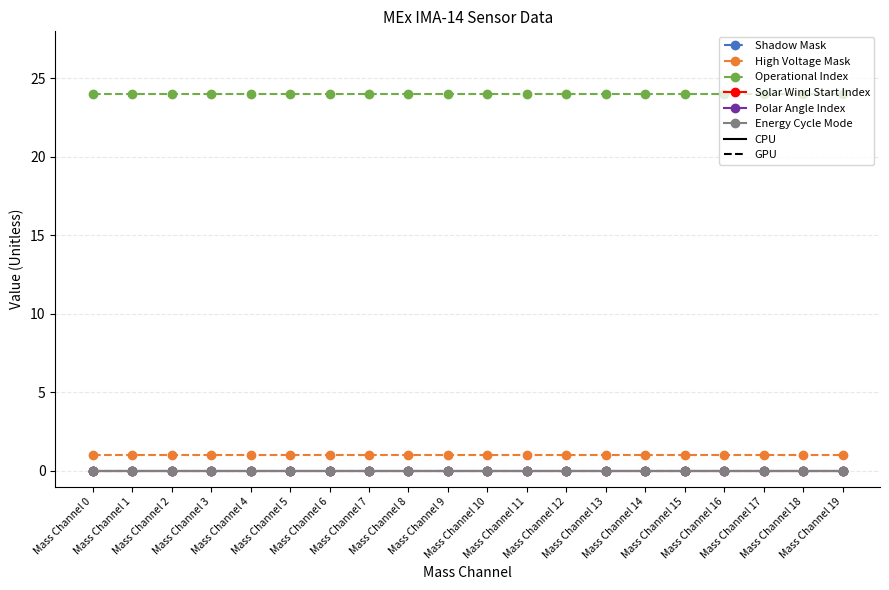

How many lines are shown in the chart?

6